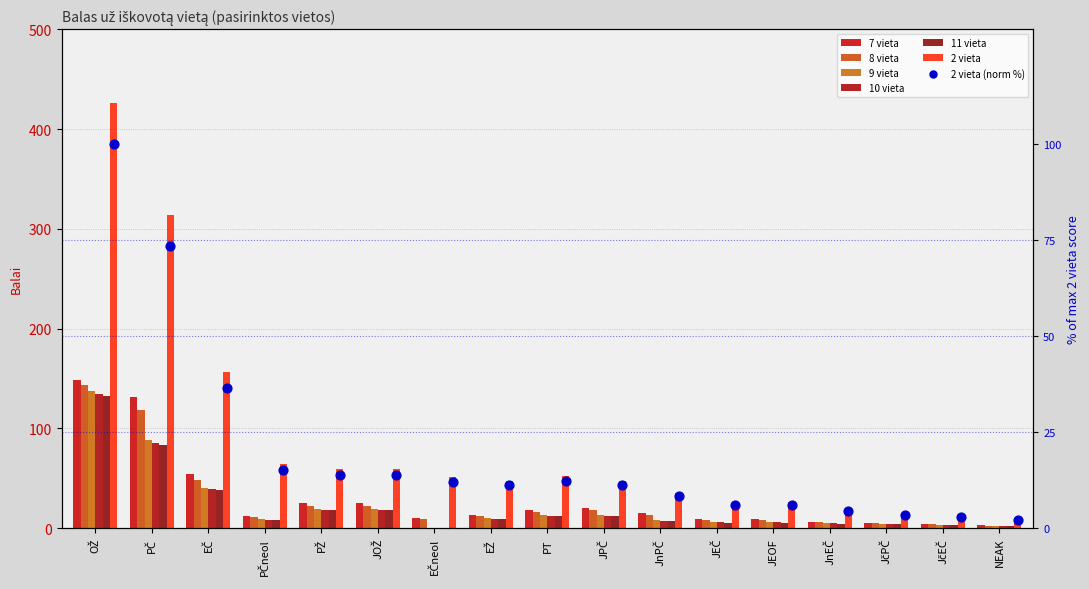

Which series reaches the minimum Y coordinate?

9 vieta